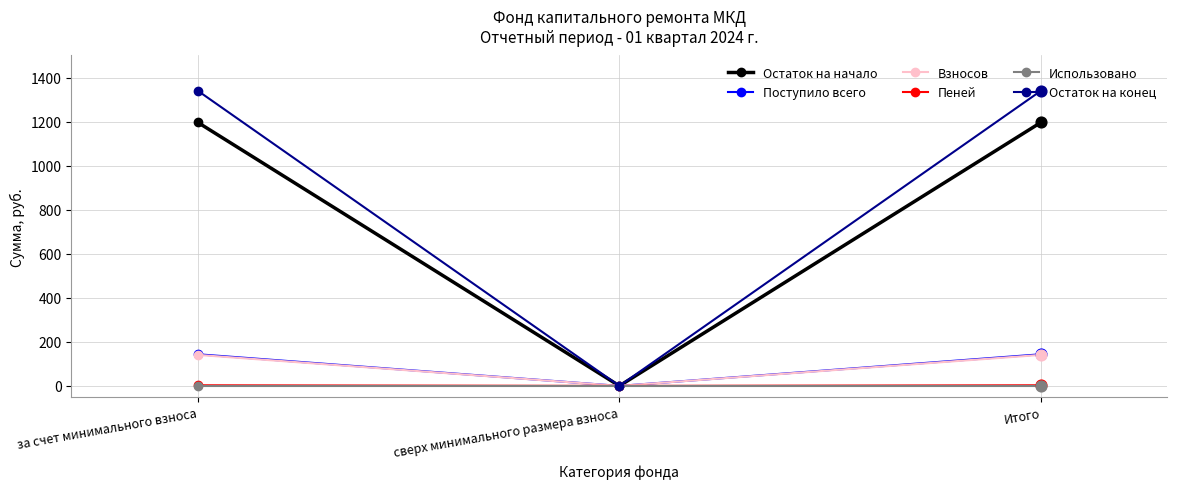

Which series has the largest total across all categories?

Остаток на конец